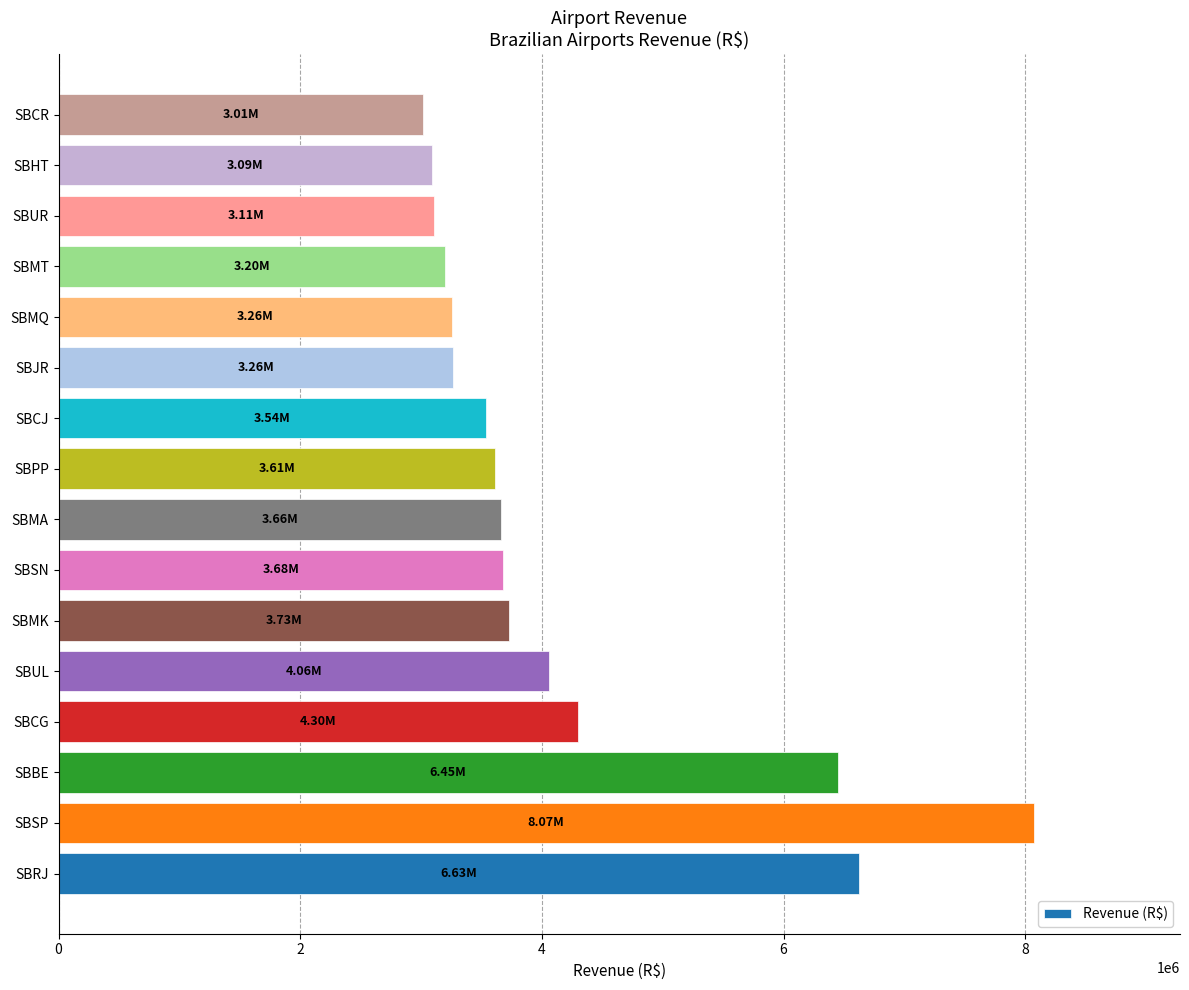

Which label corresponds to the largest value in the chart?

SBSP